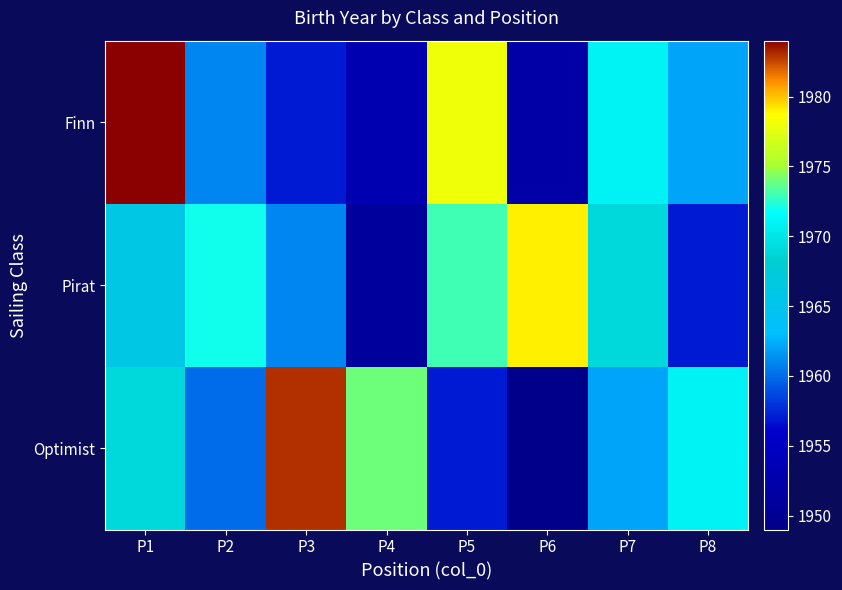

Reading right to left, extract all data points from this chart.

Finn: P8=1962	P7=1971	P6=1952	P5=1978	P4=1953	P3=1957	P2=1961	P1=1984
Pirat: P8=1957	P7=1969	P6=1979	P5=1973	P4=1951	P3=1961	P2=1972	P1=1966
Optimist: P8=1971	P7=1962	P6=1949	P5=1957	P4=1974	P3=1983	P2=1960	P1=1969